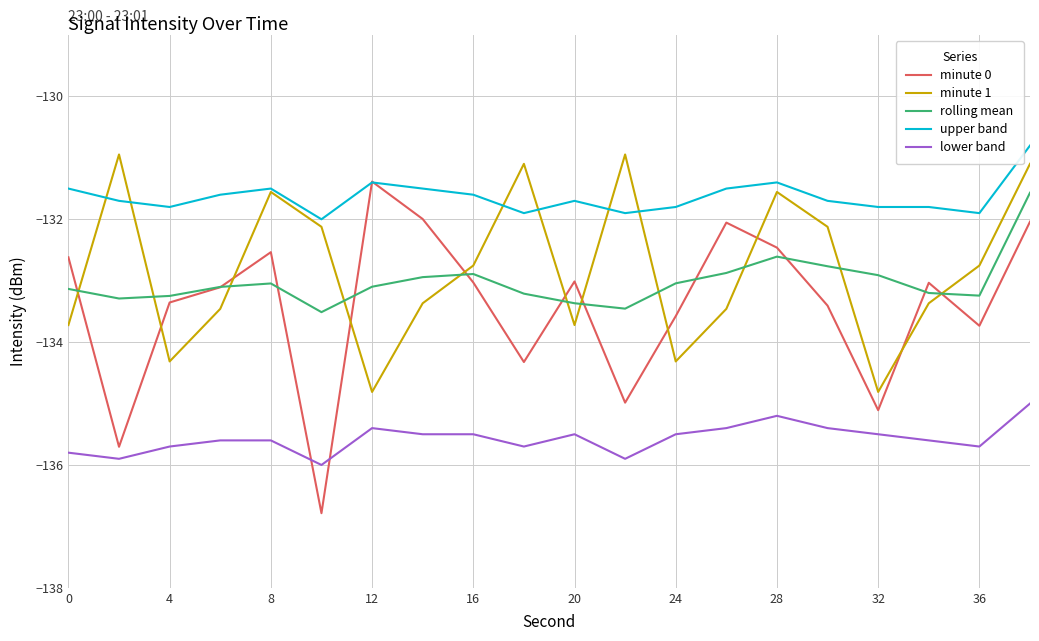

Which series has the largest total across all categories?

upper band